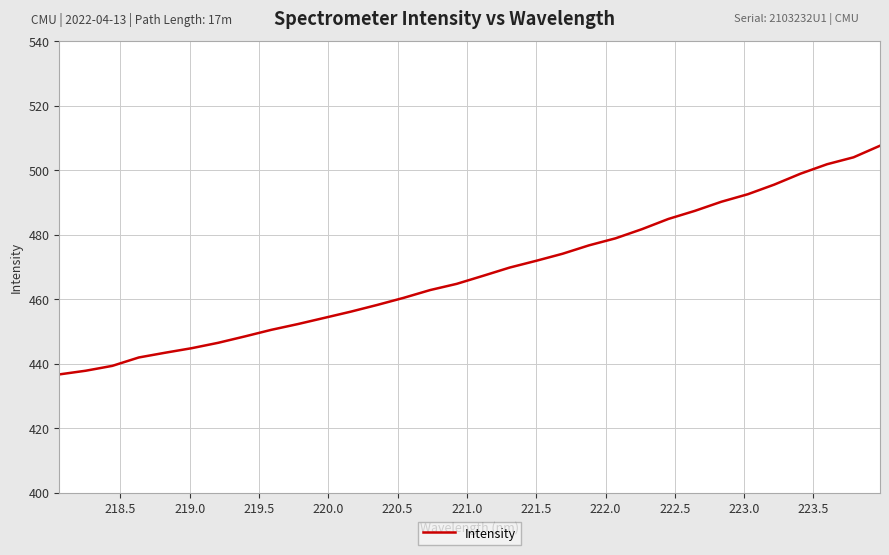

What is the difference between the maximum and minimum values?

71.0